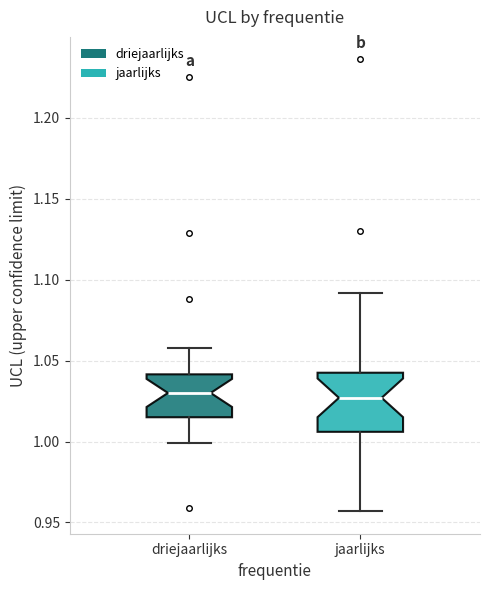

Comparing the boxes themselves (not the whiskers), which one is the tallest?

jaarlijks